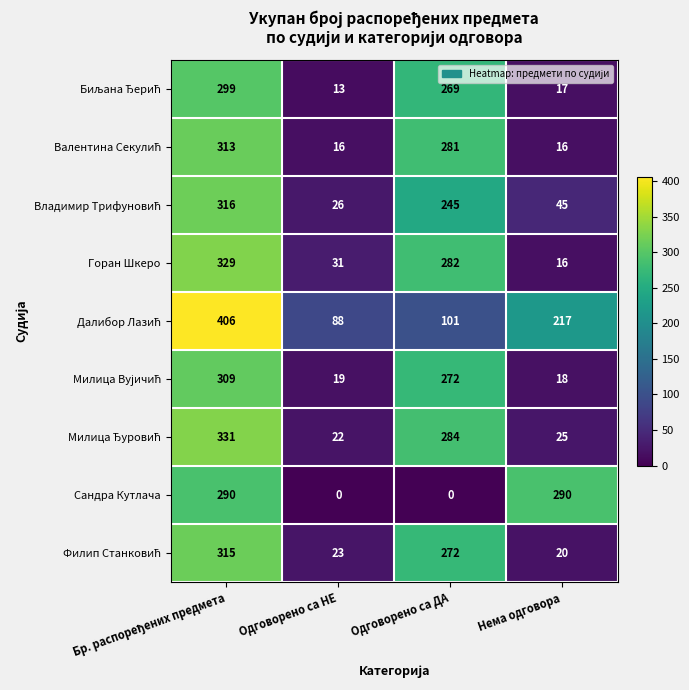

What is the maximum value shown in the chart?

406